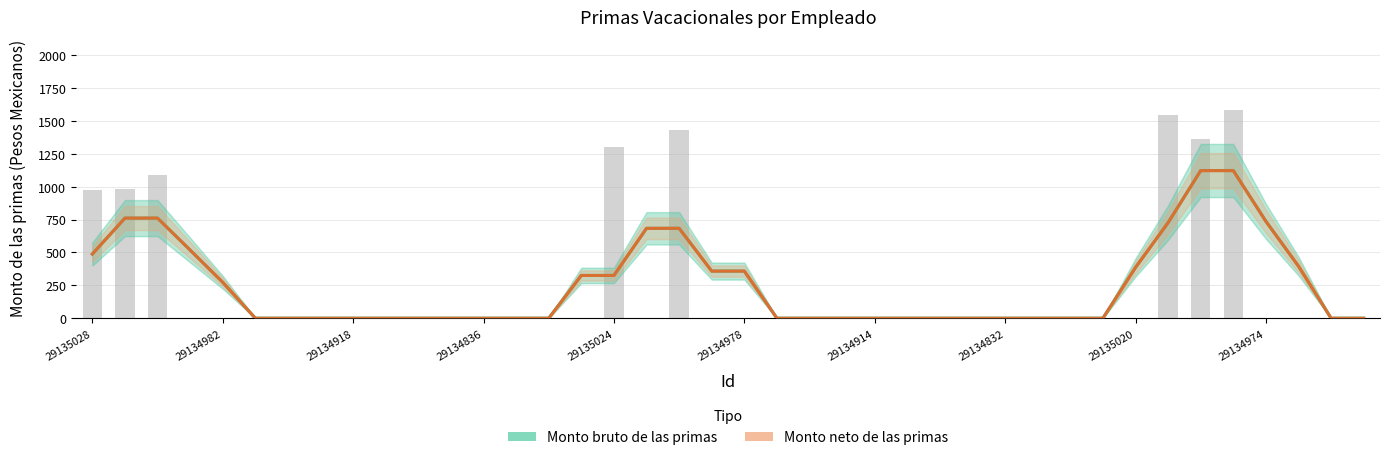

At how many categories does at least one series exceed 118?

17